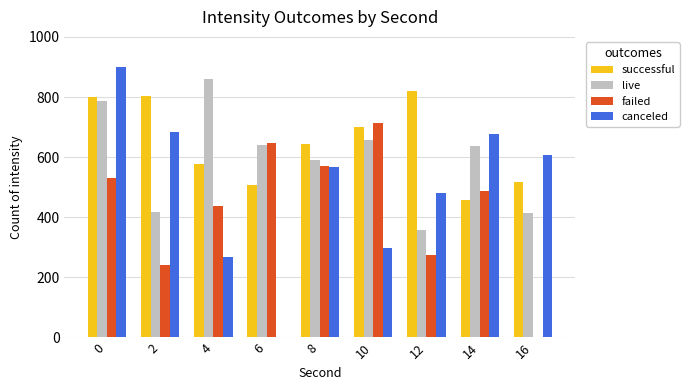

Between 10 and 16, which series saw the biggest shift?

failed